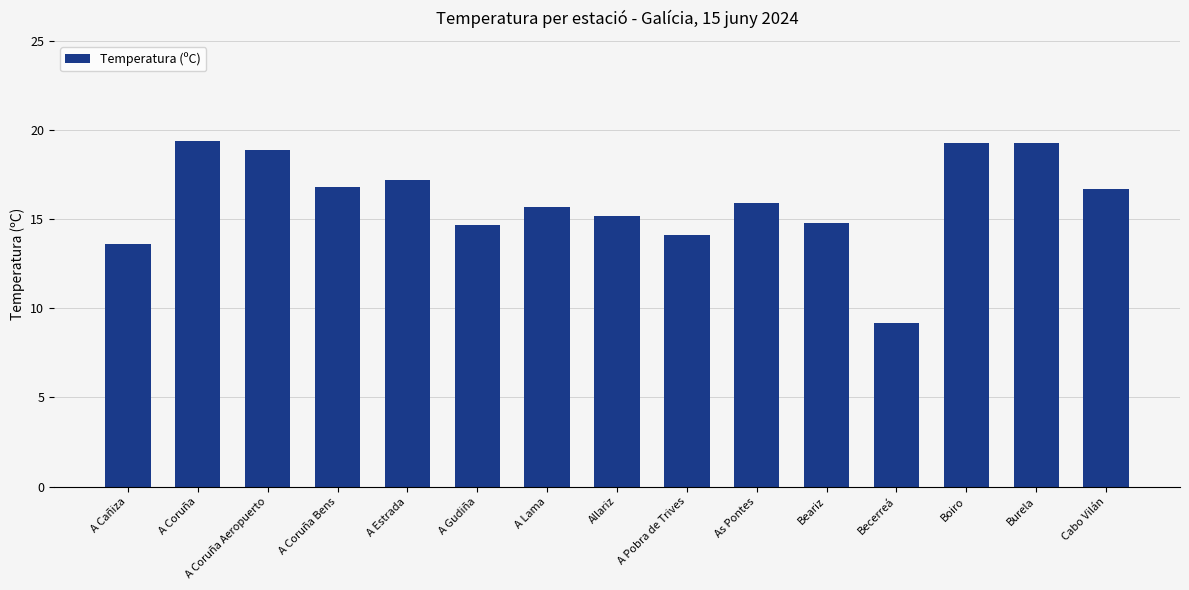

What is the label of the 10th bar from the right?

A Gudiña